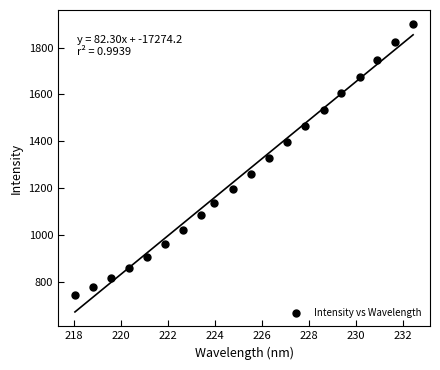

What is the range of X values (max minus min)?

14.4